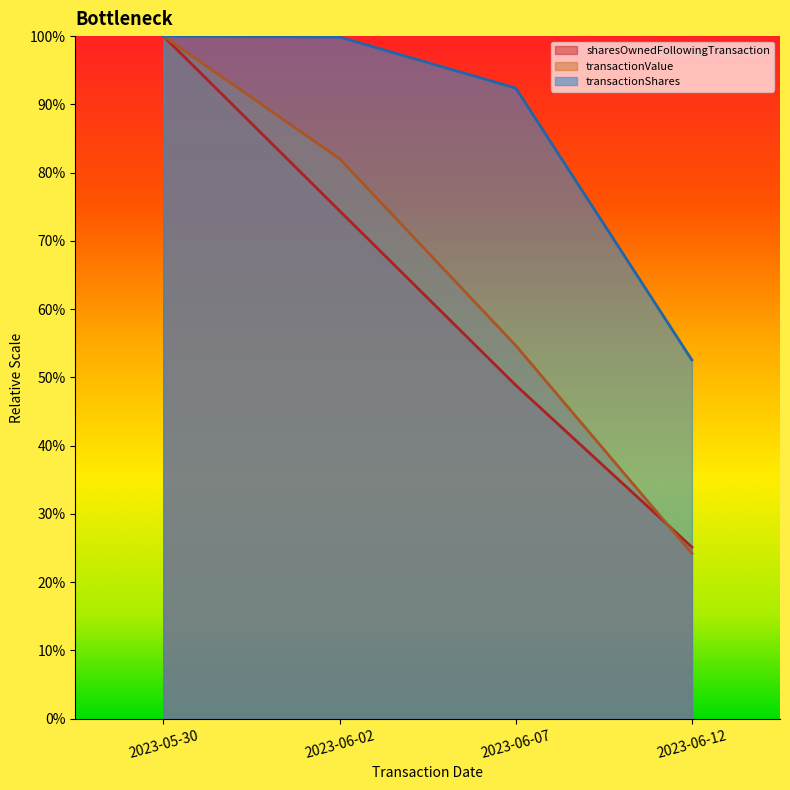

True or false: sharesOwnedFollowingTransaction has more than 0 interior local peaks.

False